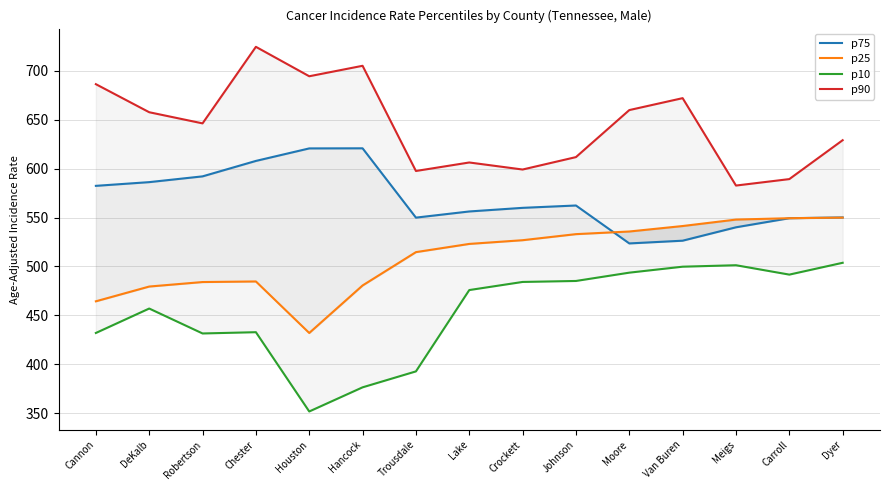

Where do p75 and p25 first cross each other?

Johnson and Moore